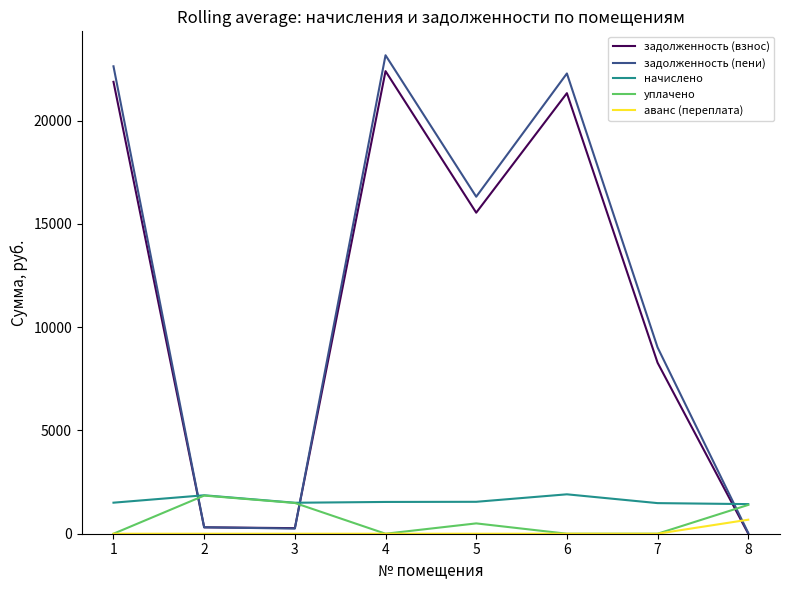

What are all the series names shown in the legend?

задолженность (взнос), задолженность (пени), начислено, уплачено, аванс (переплата)